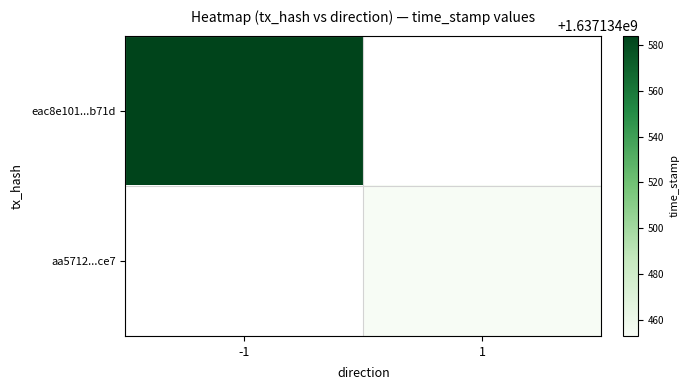

Which series has the largest total across all categories?

eac8e101132ce2c19738510aeffc5063a52b71d